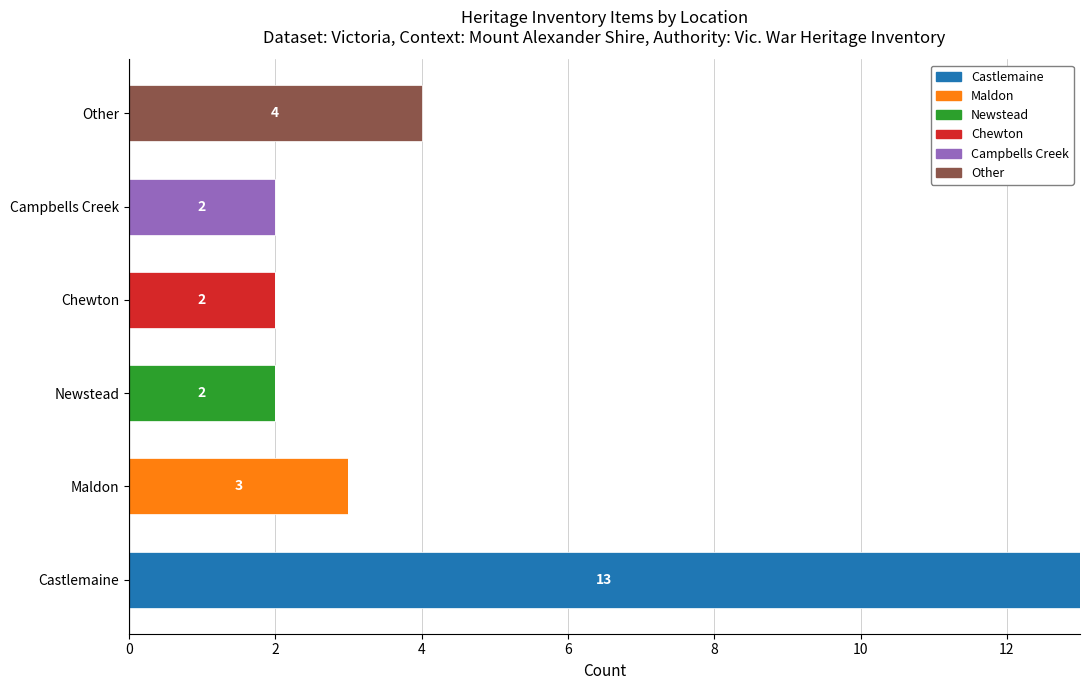

At which category is the sum across all series the highest?

Castlemaine